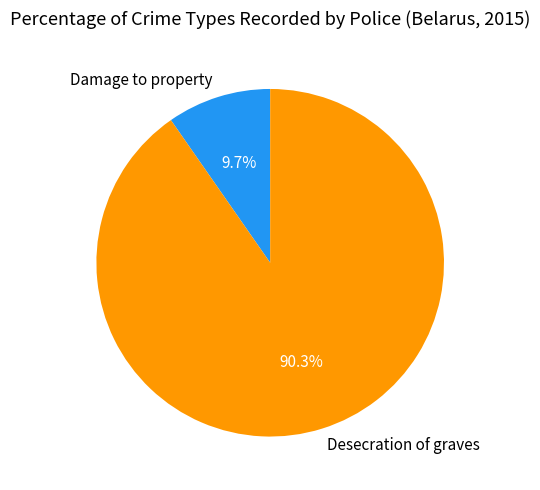

What is the largest slice in the pie chart?

Desecration of graves